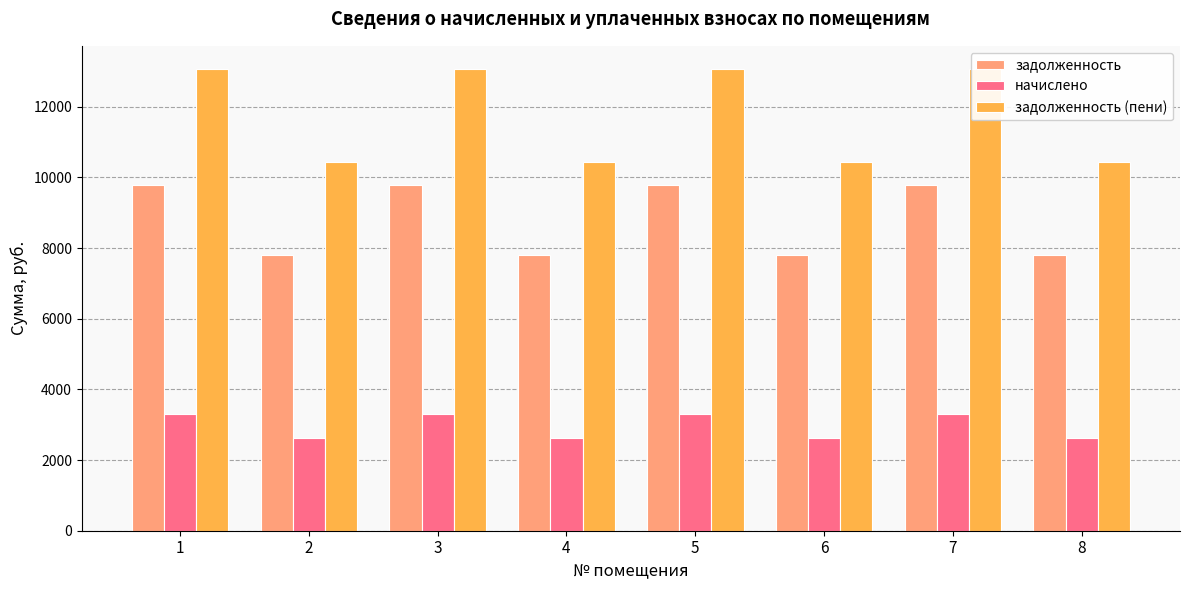

Which series has the largest total across all categories?

задолженность (пени)